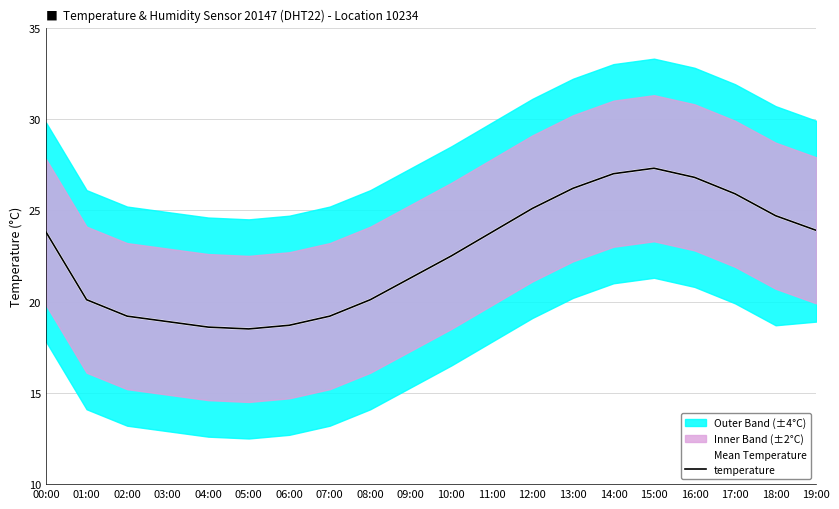

Which label corresponds to the largest value in the chart?

15:00